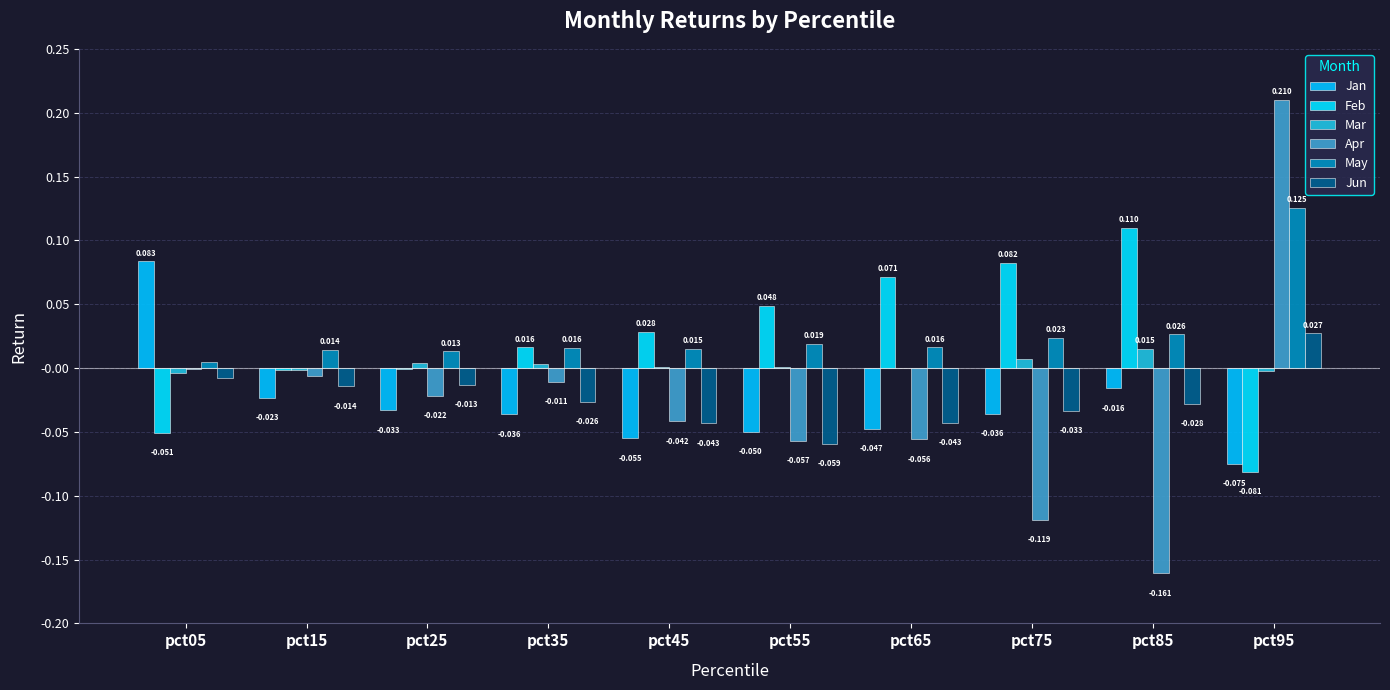

At which label does Jan first exceed 0?

pct05